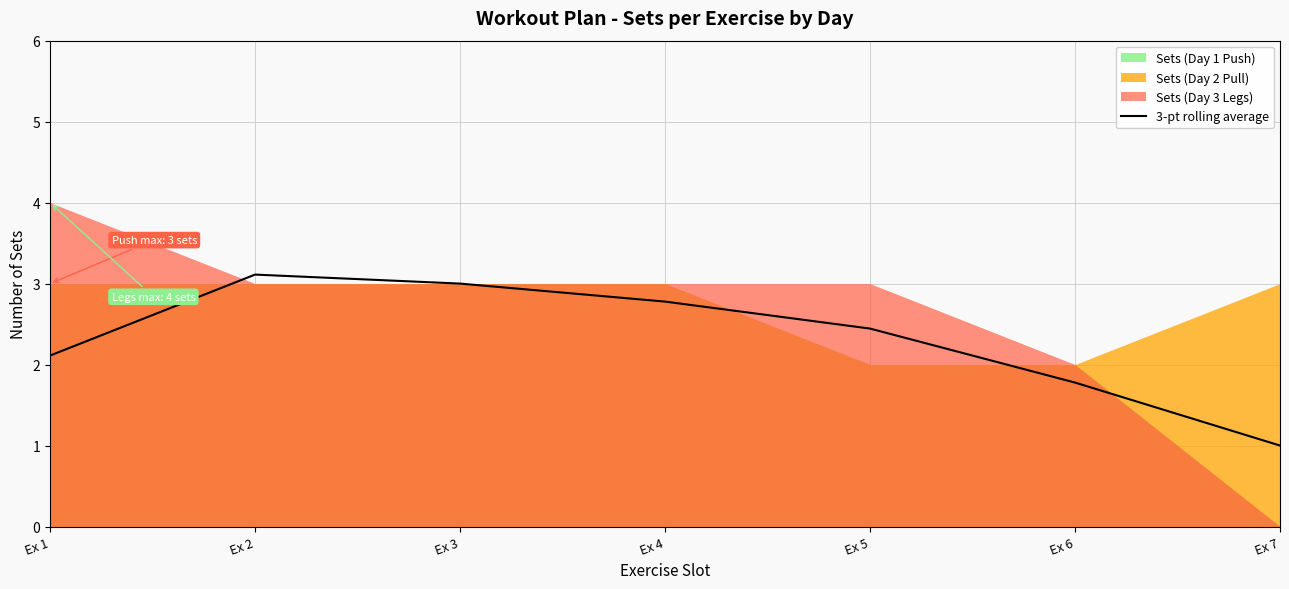

Approximately how many times larger is the value at Ex 4 compared to Ex 5?

1.1